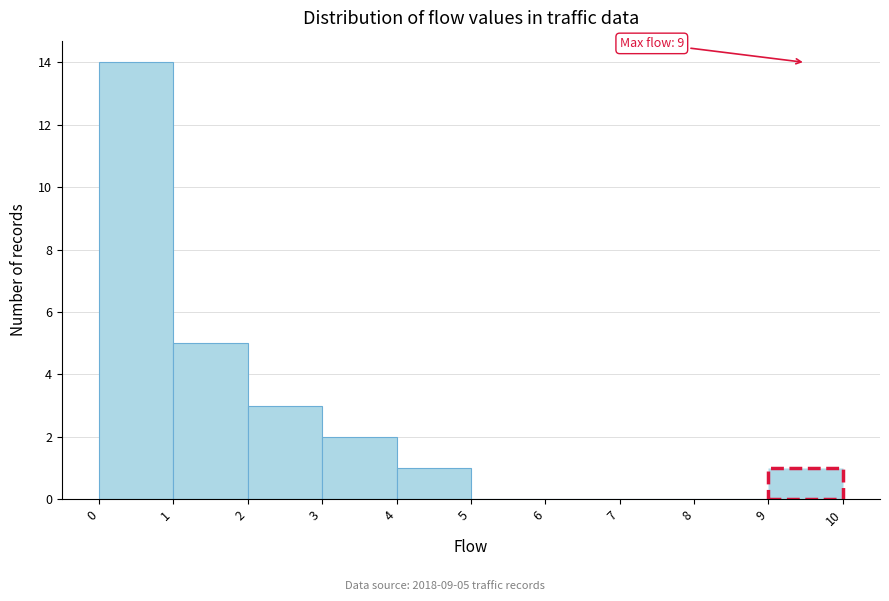

Over which range of the x-axis is the bar tallest?

0 to 1